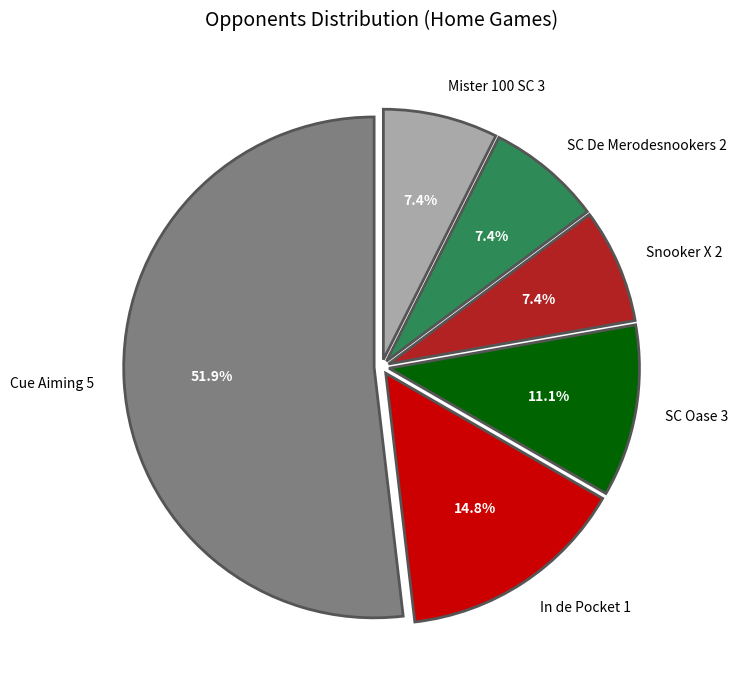

Is it true that Mister 100 SC 3 is 7% of the pie?

True